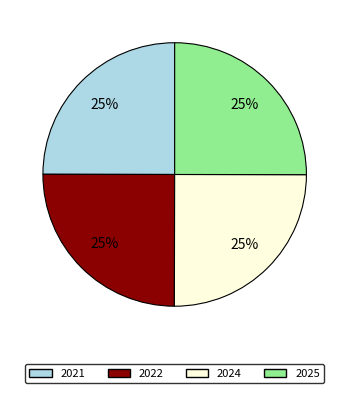

To the nearest percent, what is the average slice percentage?

25%